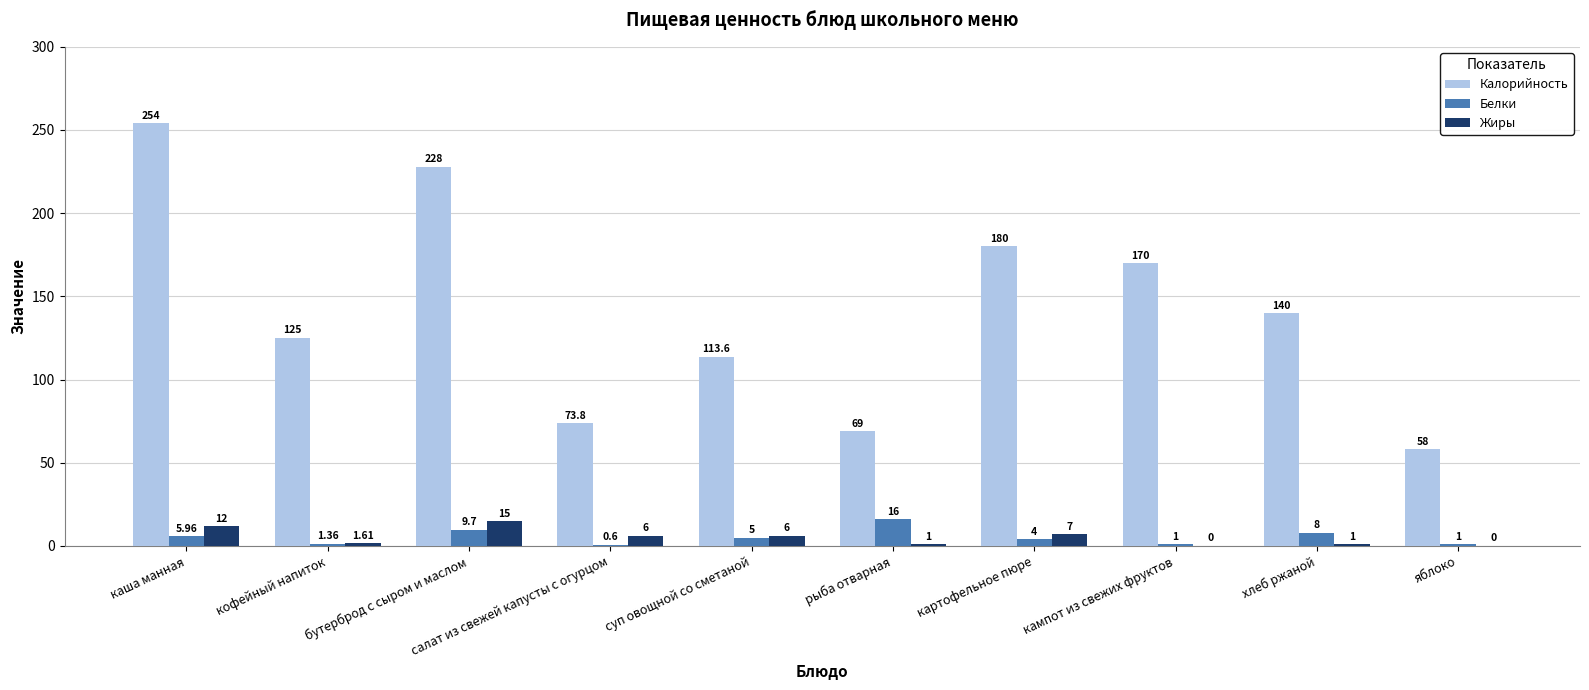

Is the value of Жиры at бутерброд с сыром и маслом greater than the value of Белки at салат из свежей капусты с огурцом?

Yes